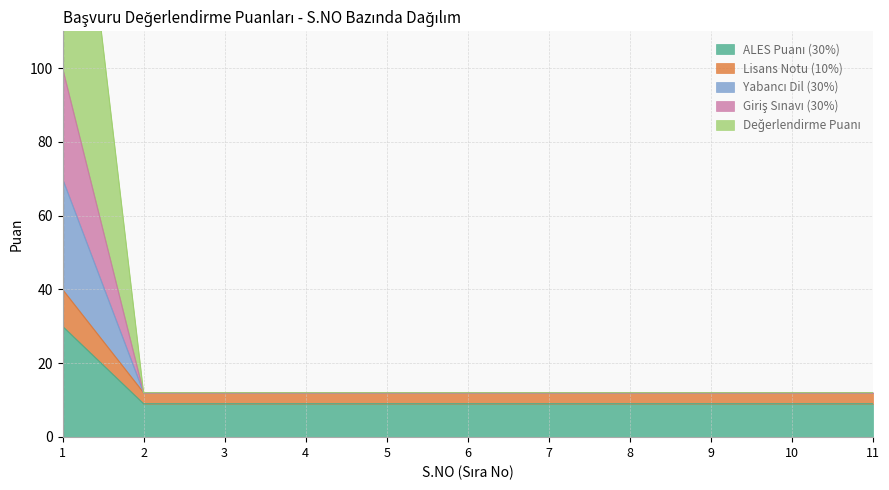

Reading left to right, what are all the values shown in this chart?

ALES Puanı (30%): 1=30	2=9	3=9	4=9	5=9	6=9	7=9	8=9	9=9	10=9	11=9
Lisans Notu (10%): 1=40	2=12	3=12	4=12	5=12	6=12	7=12	8=12	9=12	10=12	11=12
Yabancı Dil (30%): 1=70	2=12	3=12	4=12	5=12	6=12	7=12	8=12	9=12	10=12	11=12
Giriş Sınavı (30%): 1=100	2=12	3=12	4=12	5=12	6=12	7=12	8=12	9=12	10=12	11=12
Değerlendirme Puanı: 1=200	2=12	3=12	4=12	5=12	6=12	7=12	8=12	9=12	10=12	11=12